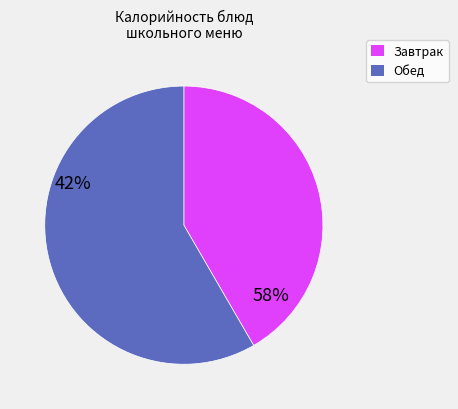

Is there a majority slice in this chart?

Yes